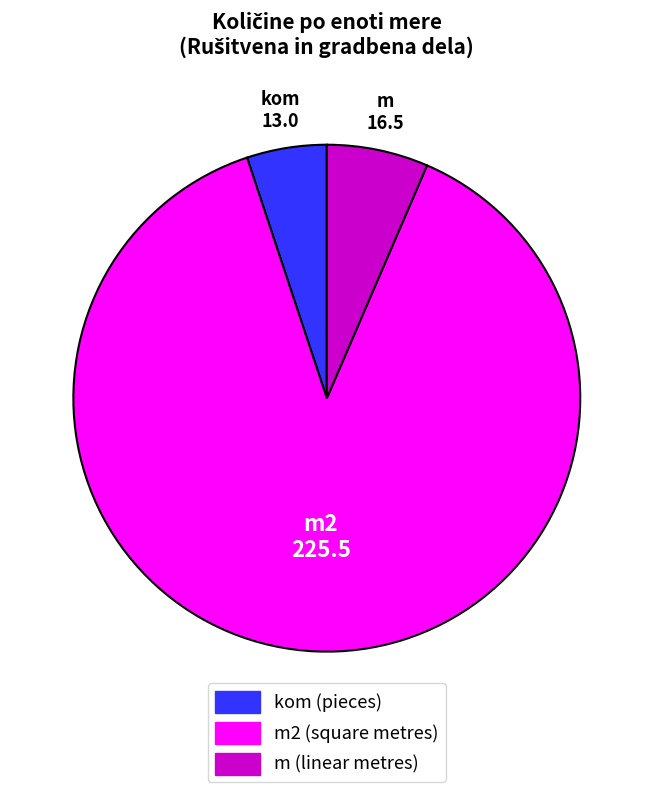

Is there any slice that represents more than half of the pie?

Yes